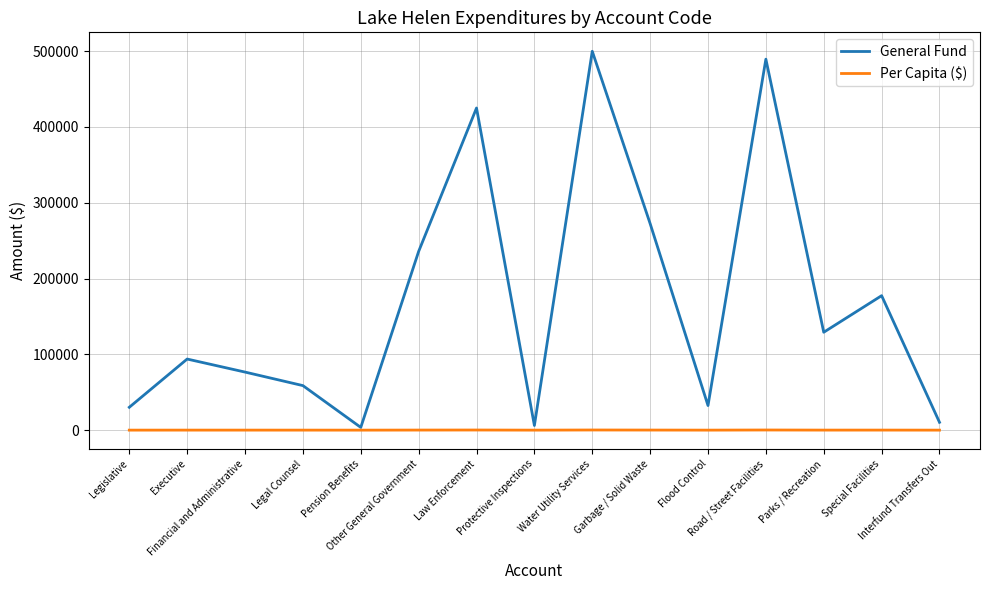

What is the greatest value displayed?

499707.0